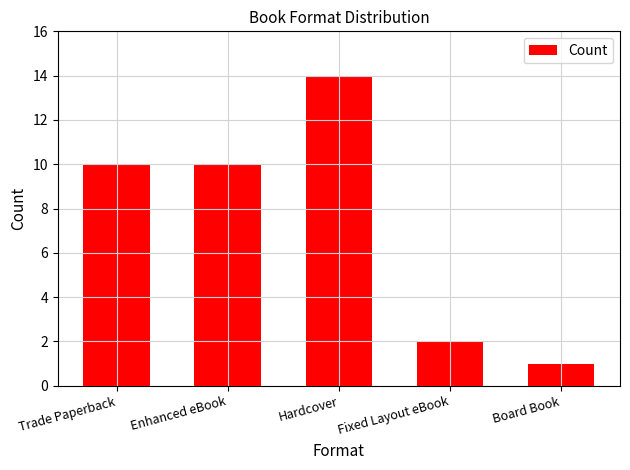

How many categories are shown in the chart?

5